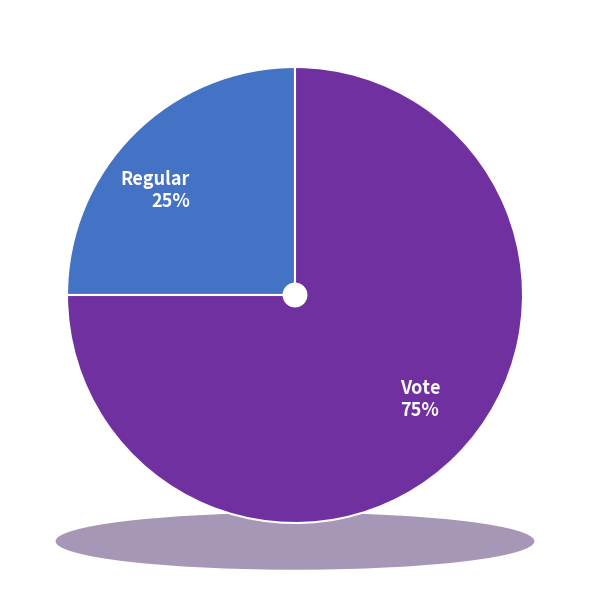

Rank the categories by value from lowest to highest.

Regular, Vote